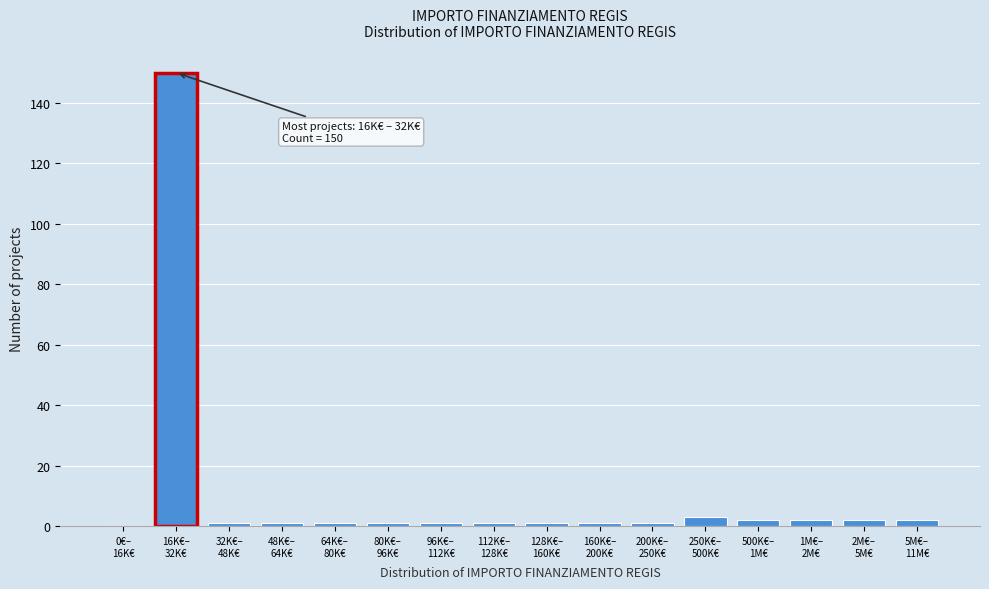

What is the maximum value shown in the chart?

150